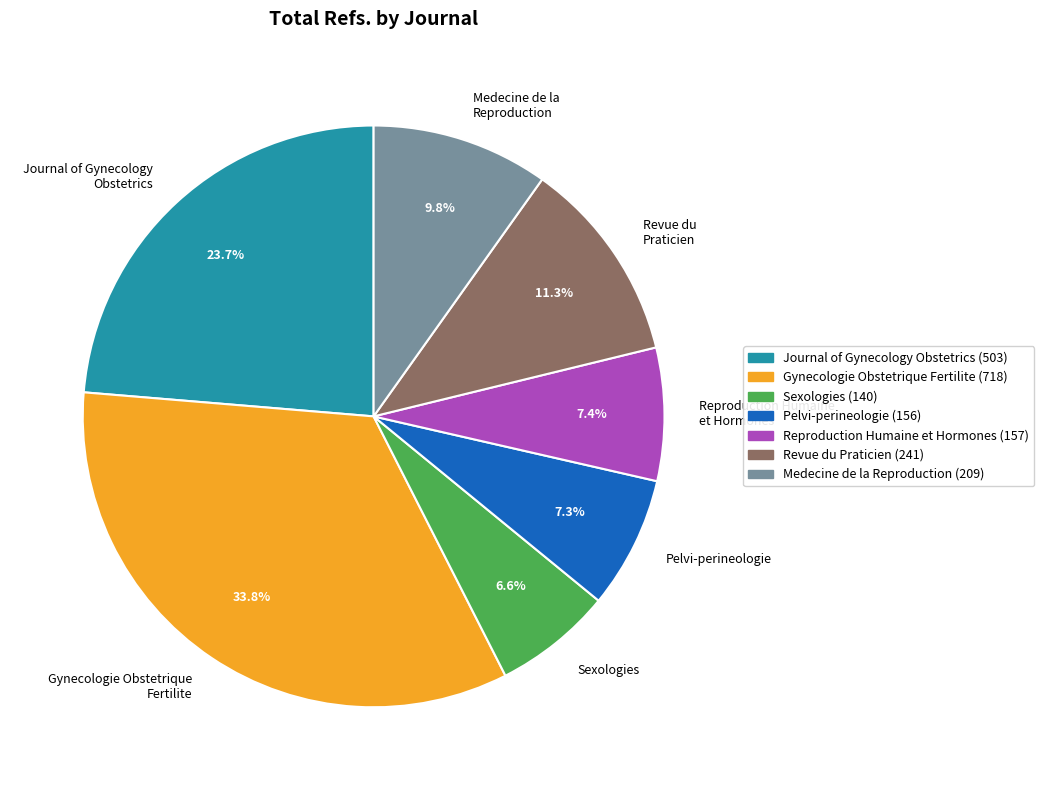

Is the sum of Sexologies and Revue du Praticien greater than half?

No